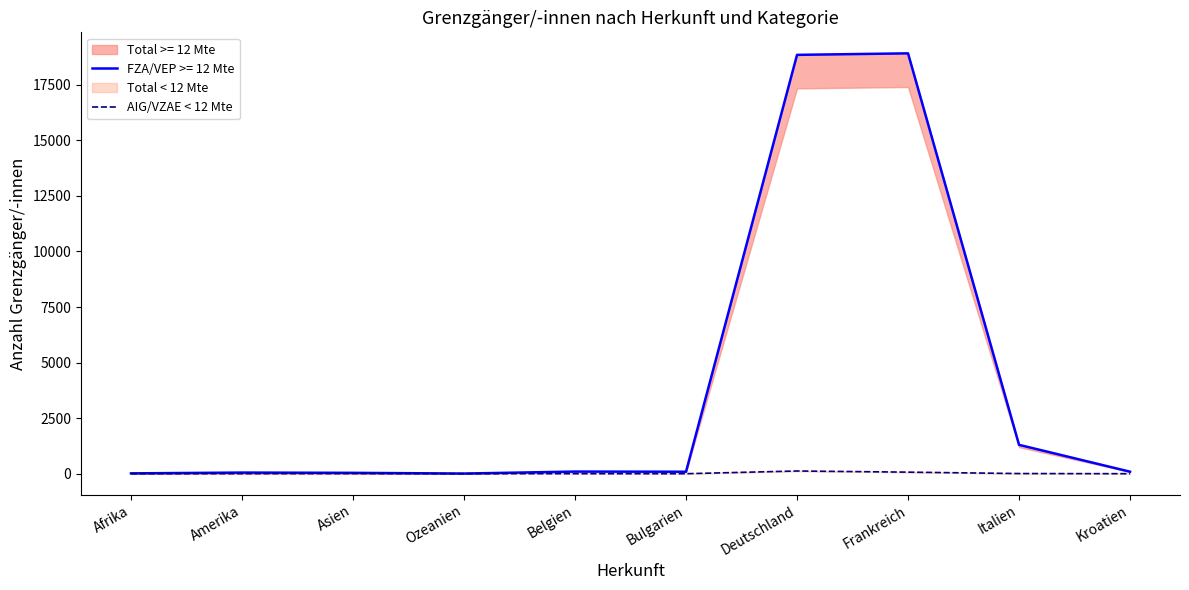

Is the value of AIG/VZAE < 12 Mte at Afrika greater than the value of FZA/VEP >= 12 Mte at Deutschland?

No